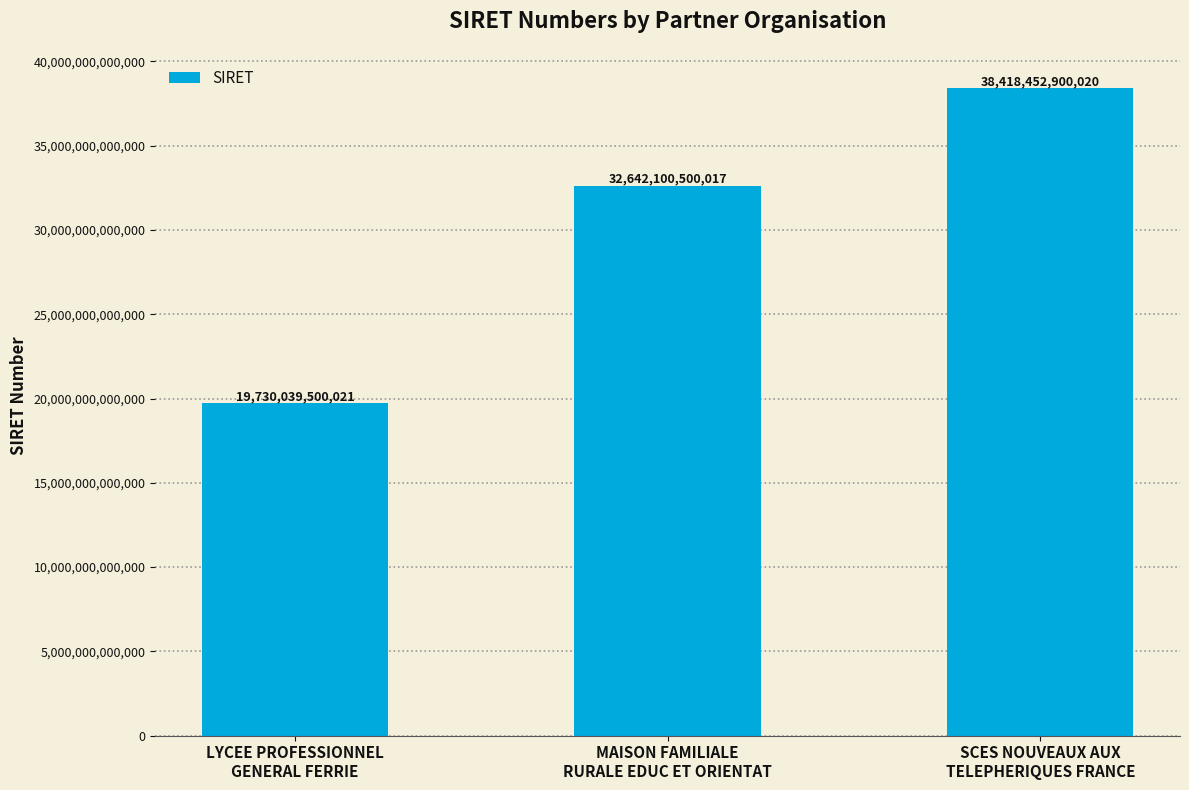

How many series are shown in this chart?

1